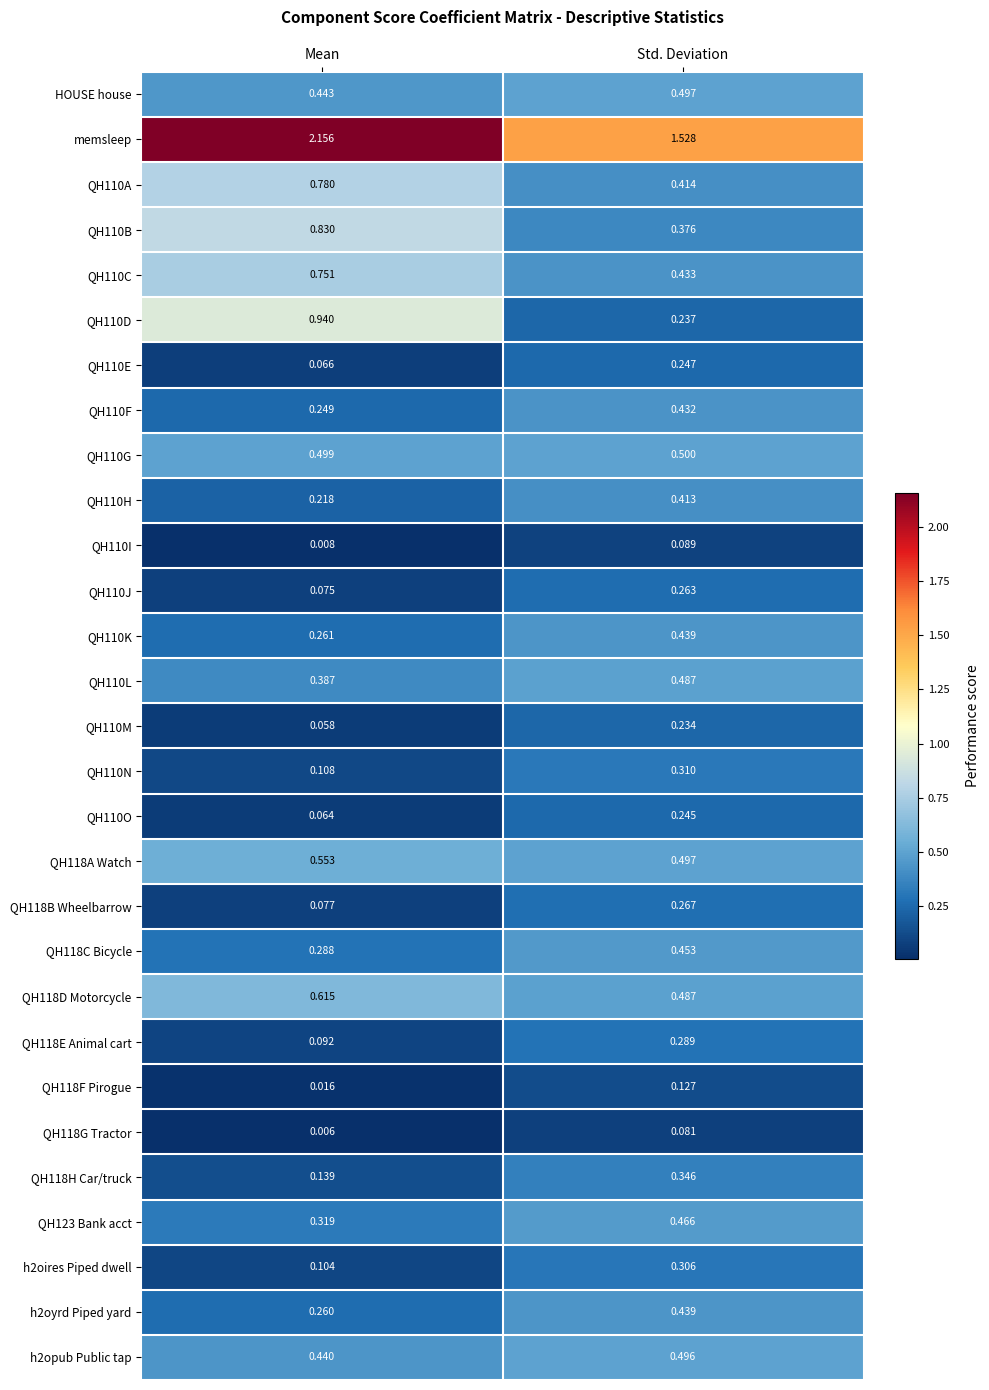

Which label corresponds to the smallest value in the chart?

Mean